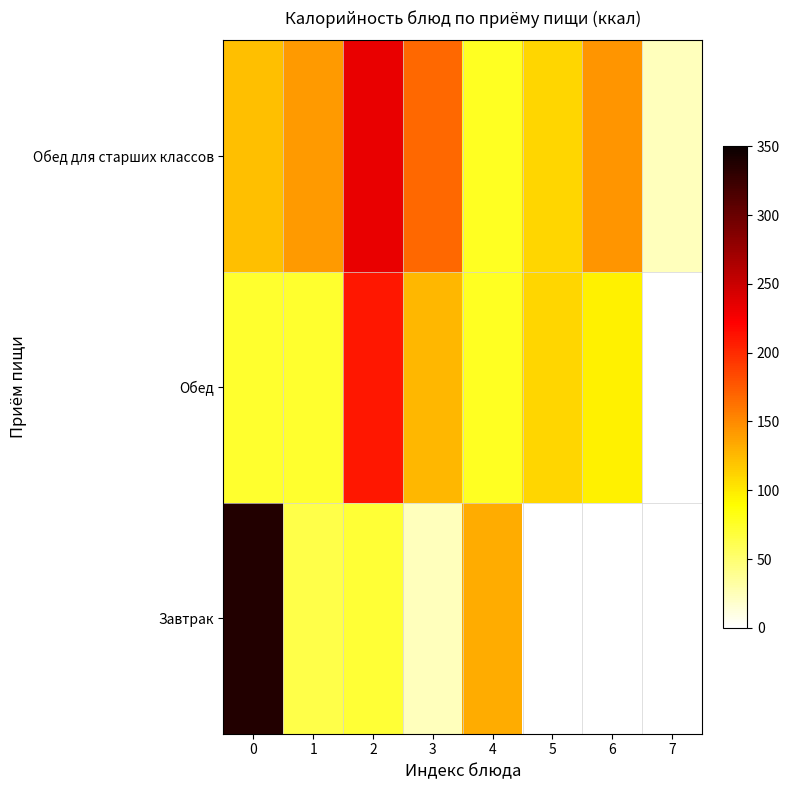

What is the sum of the Обед для старших классов values at 0 and 7?

147.0